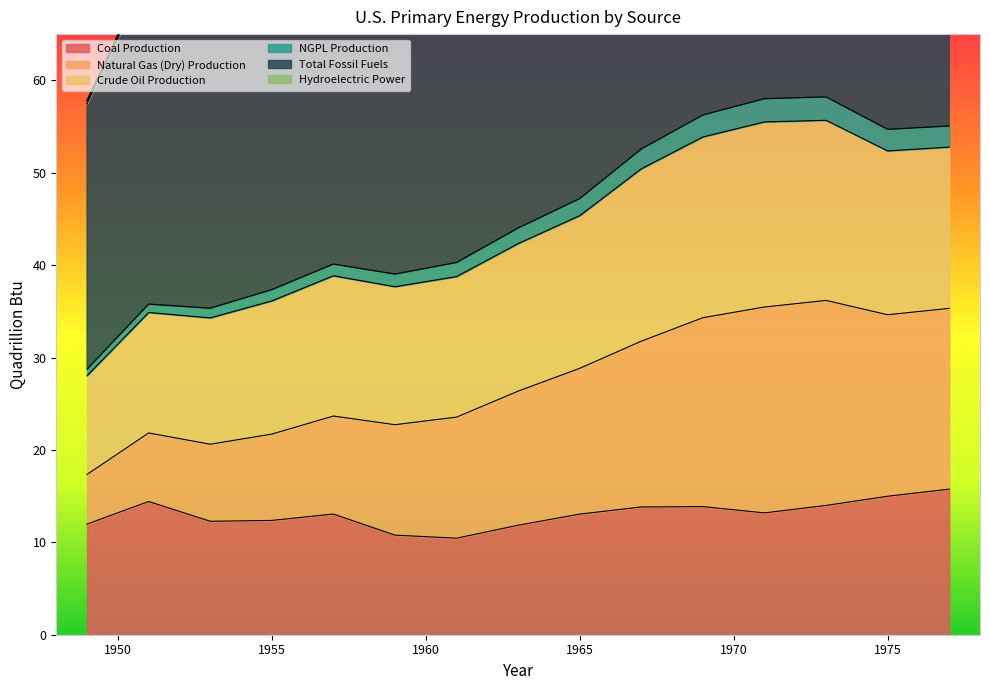

True or false: Coal Production has a value of 17.5 at 1965.

False